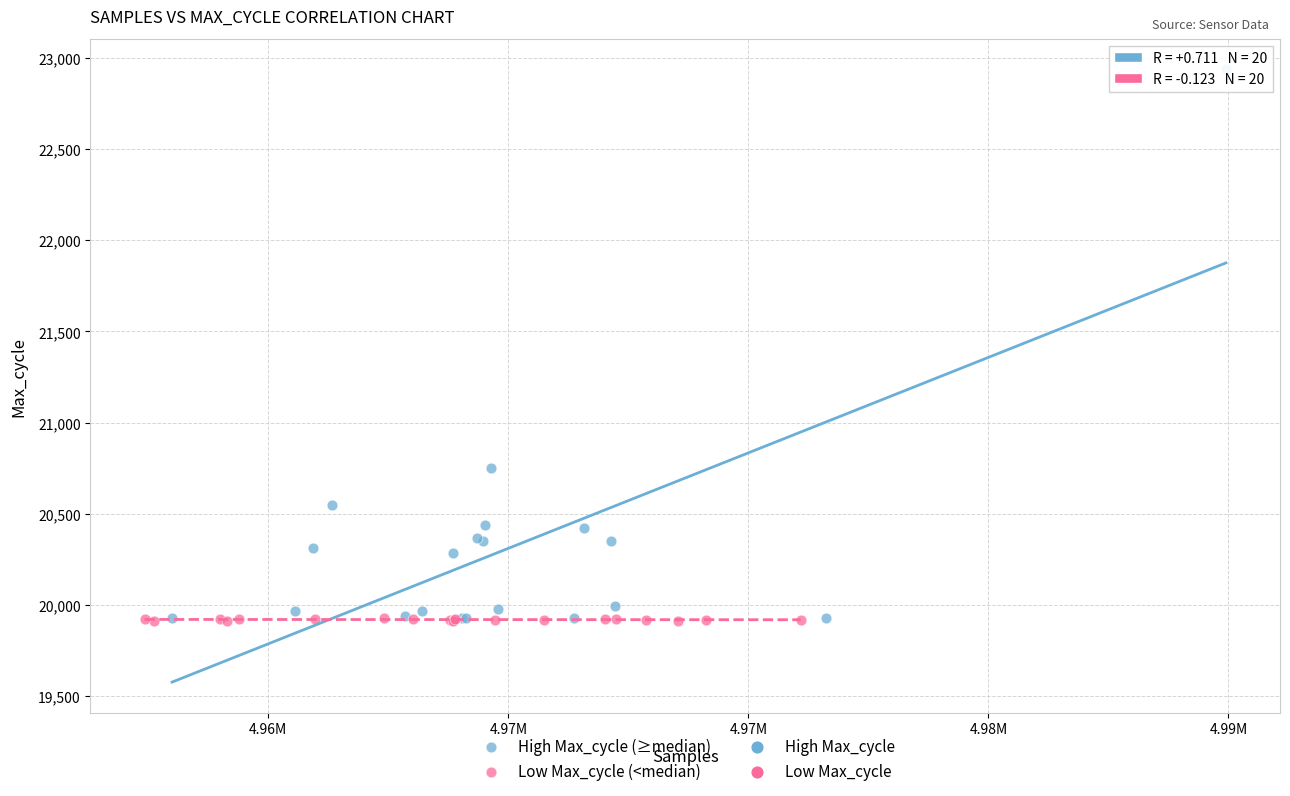

Which series has the widest spread of Y values?

High Max_cycle (≥median)